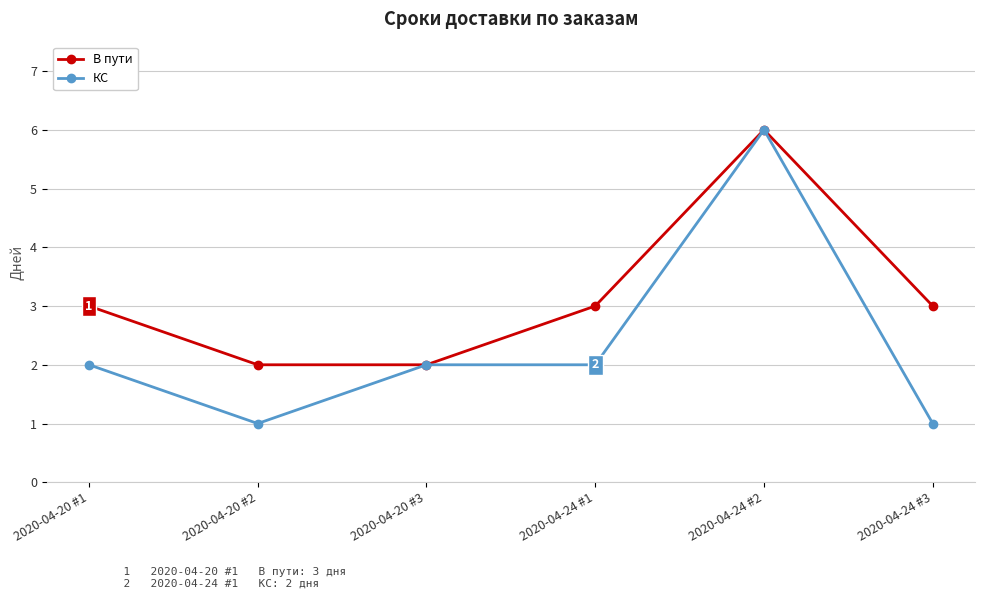

What is the sum of the КС values at 2020-04-20 #1 and 2020-04-24 #1?

4